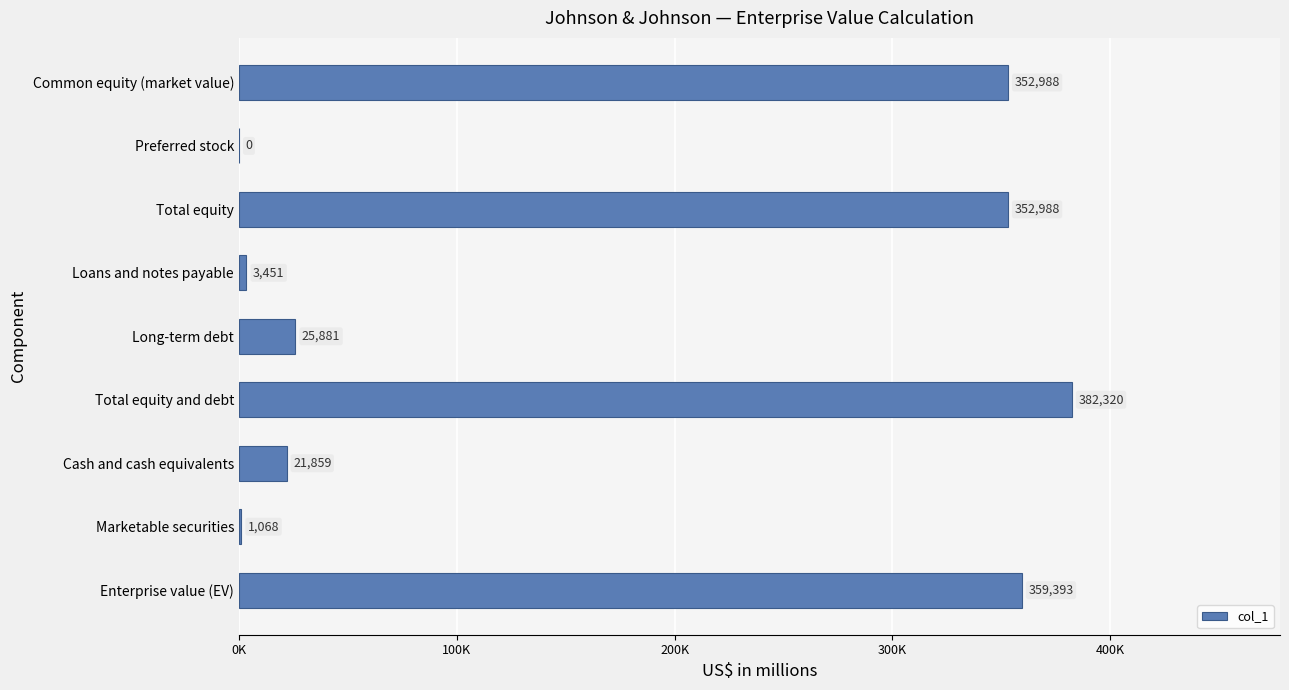

Are the bars grouped side by side (vs. stacked)?

No